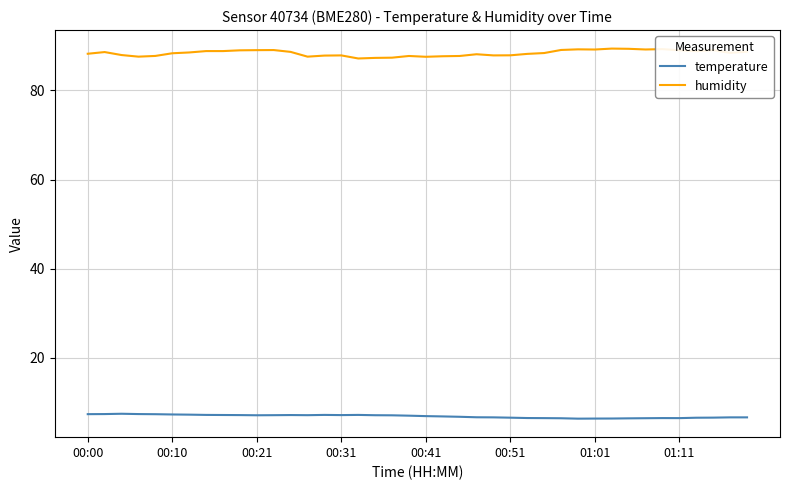

True or false: temperature and humidity cross at least once.

False